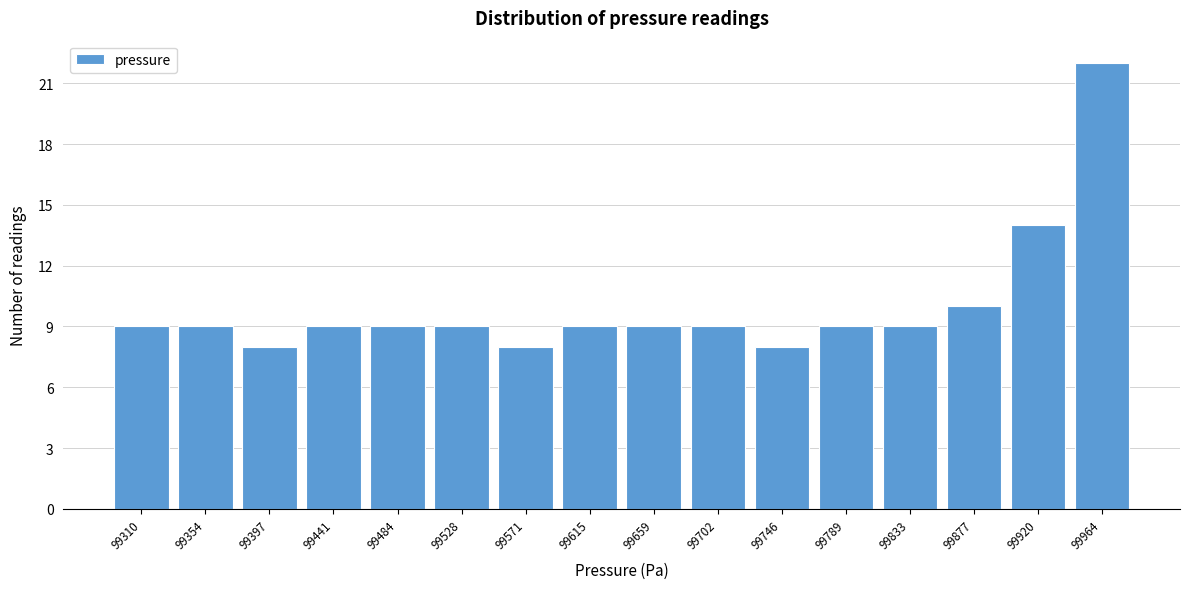

Reading left to right, transcribe all the data shown in this chart.

99310=9	99354=9	99397=8	99441=9	99484=9	99528=9	99571=8	99615=9	99659=9	99702=9	99746=8	99789=9	99833=9	99877=10	99920=14	99964=22